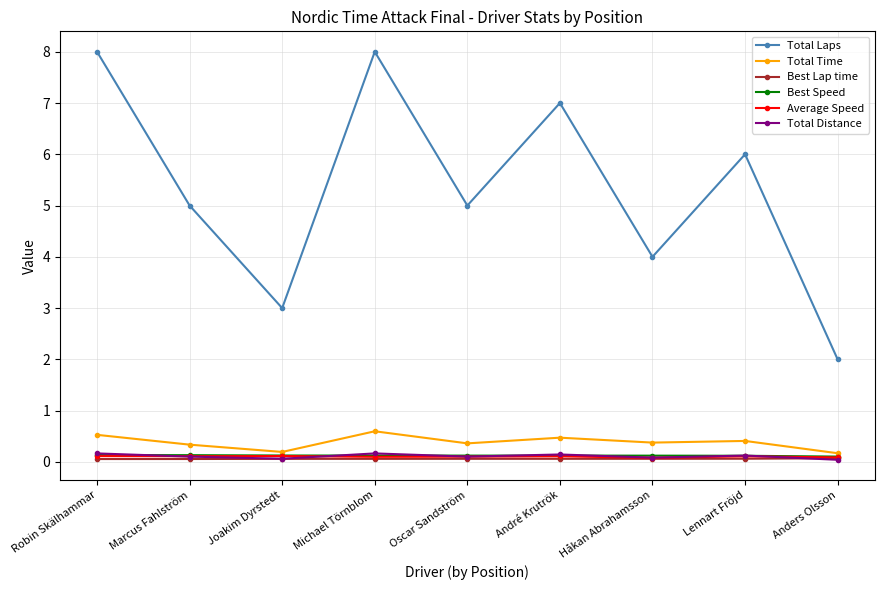

Which series changed the most between André Krutrök and Håkan Abrahamsson?

Total Laps